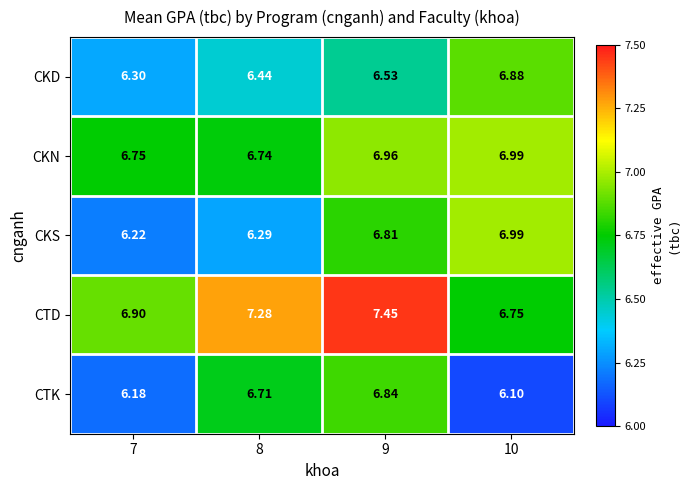

Rank the series at 9 from highest to lowest value.

CTD, CKN, CTK, CKS, CKD